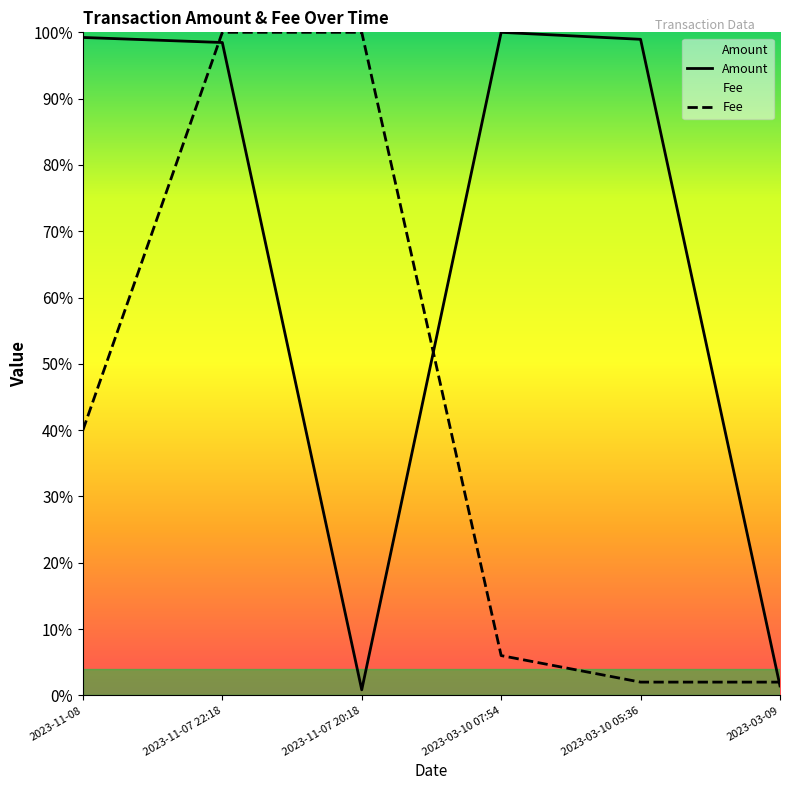

How many distinct data groups are displayed?

2